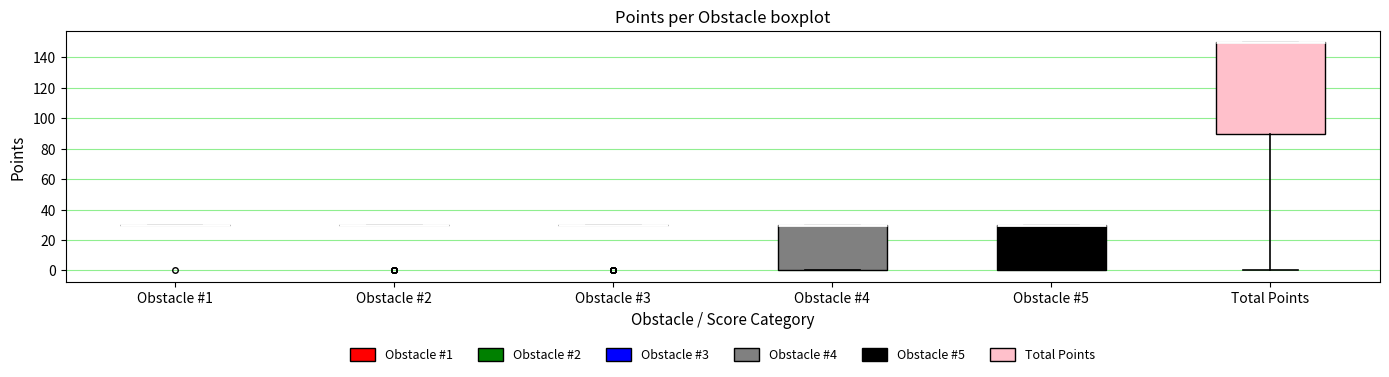

Where is the lower edge of the box for Obstacle #5 on the y-axis? The values are not printed on the chart, so give them approximately, as read against the axis.

0